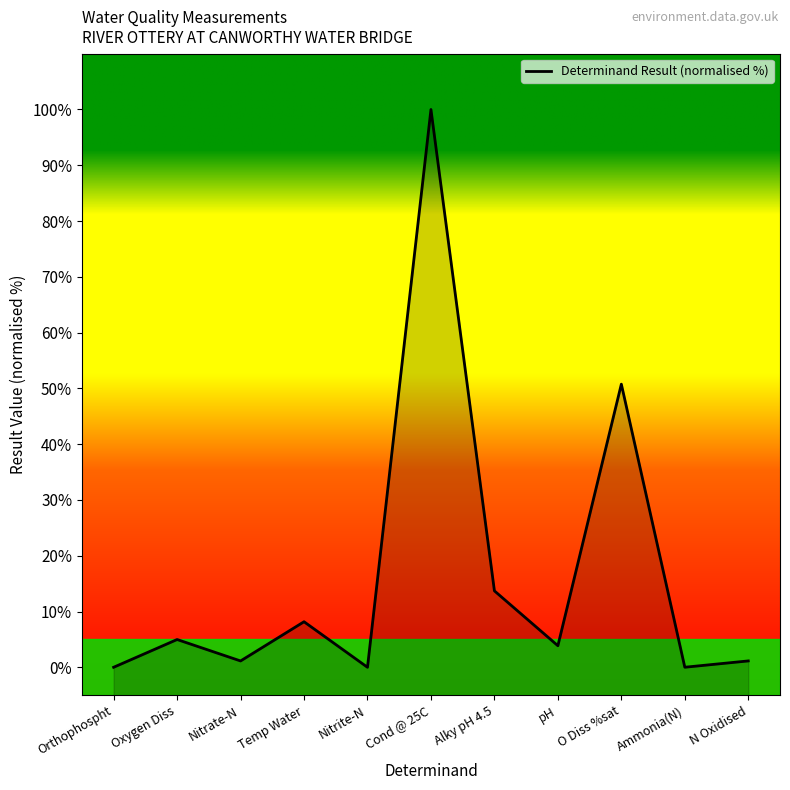

How many interior local peaks (higher than both neighbors) does the data have?

4